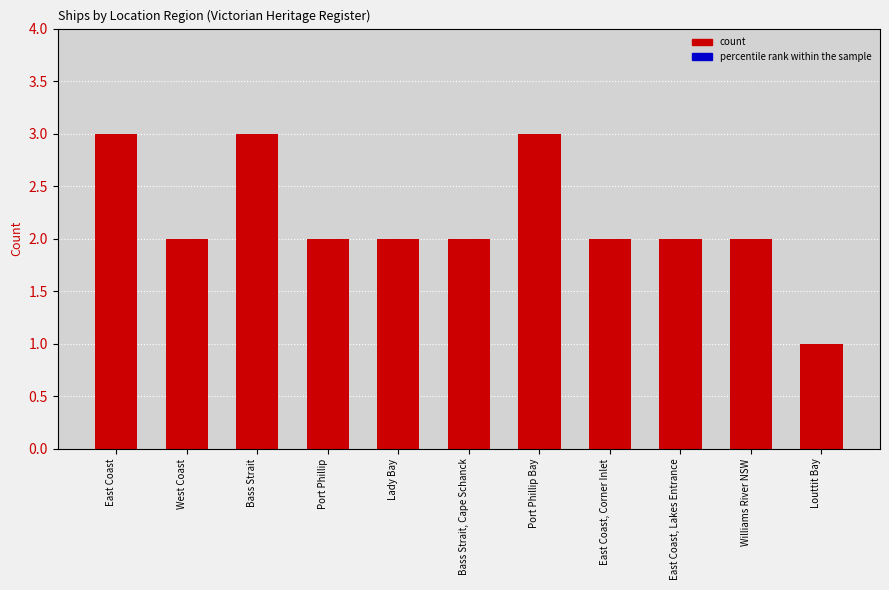

Count the number of data series in this chart.

1